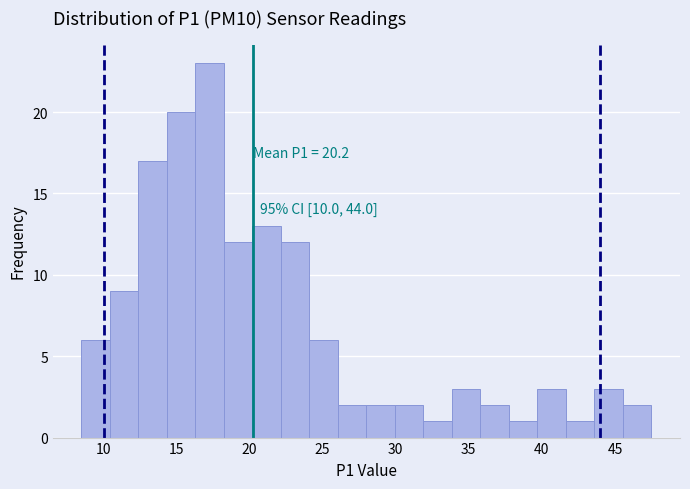

Read against the x-axis, roughly where is the centre of the tallest bar?

17.5